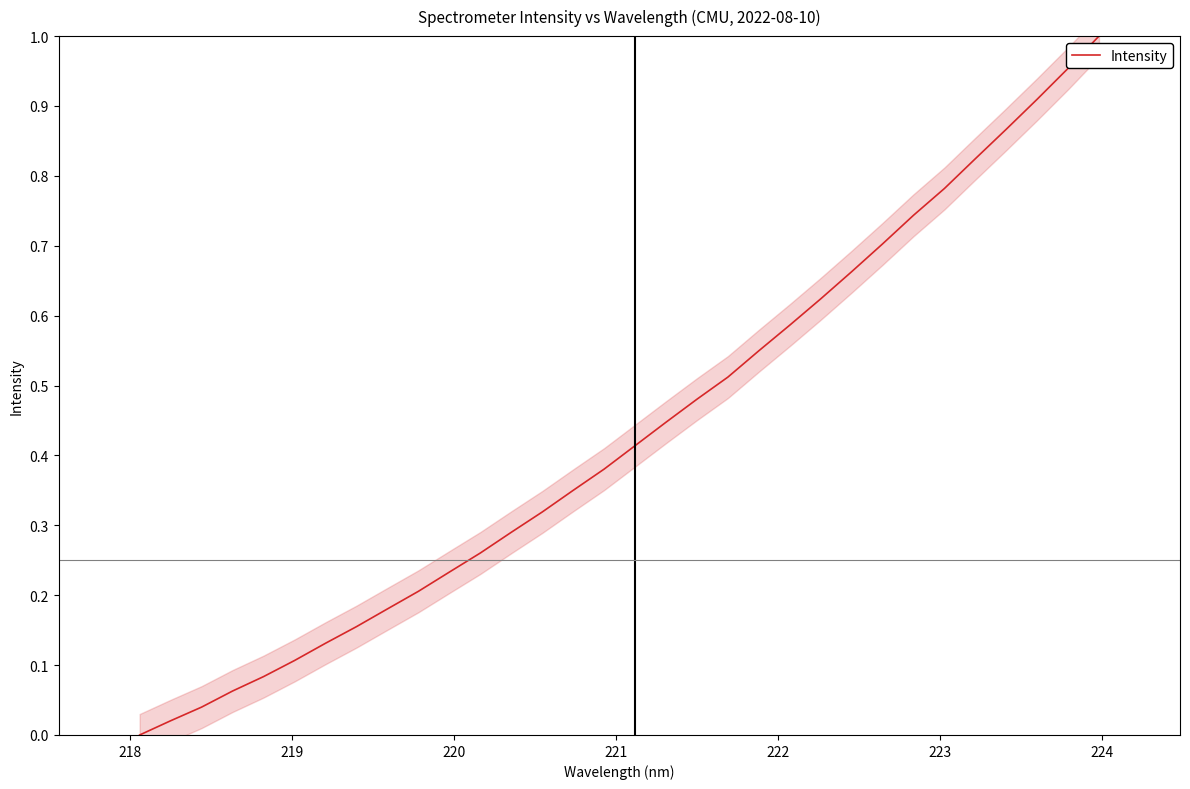

How many data points does each series have?

32